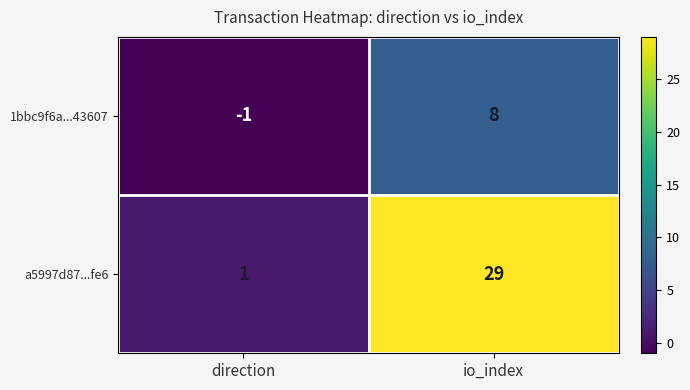

The value of a5997d87...fe6 at direction is 1. True or false?

True